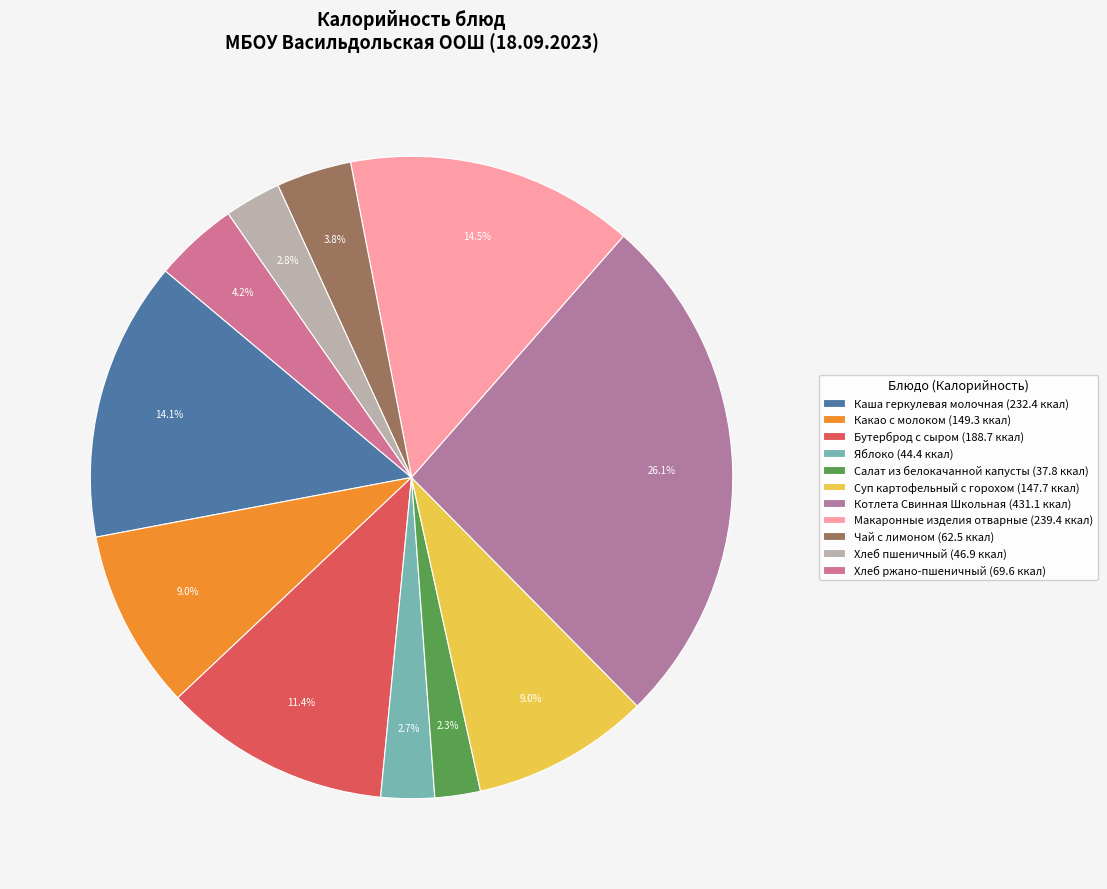

Is there any slice that represents more than half of the pie?

No